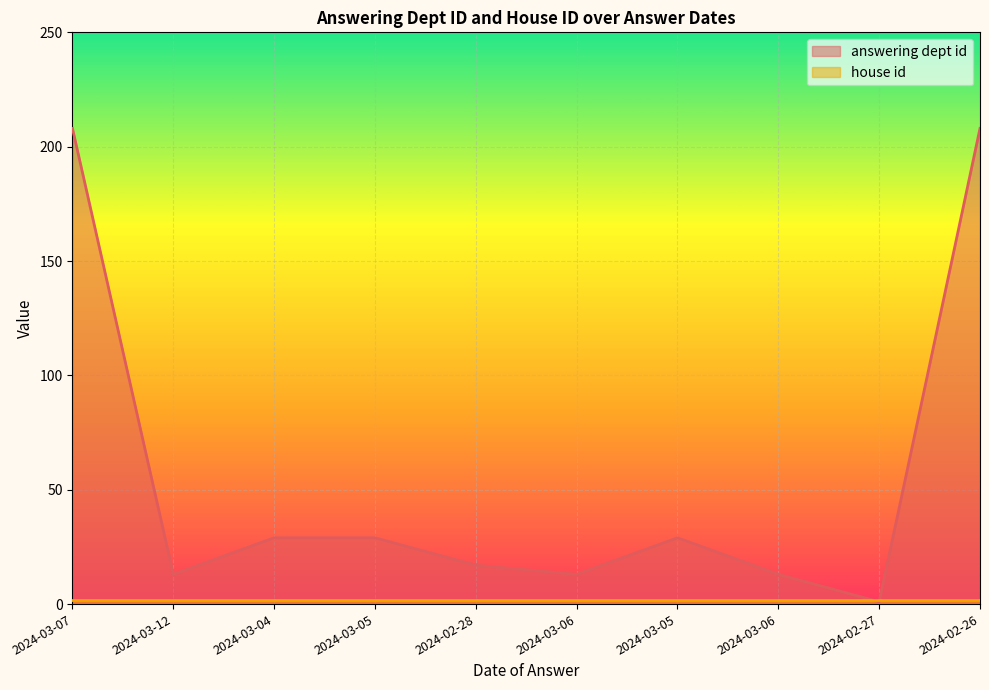

What is the sum of the values at 2024-03-05 and 2024-03-06?

42